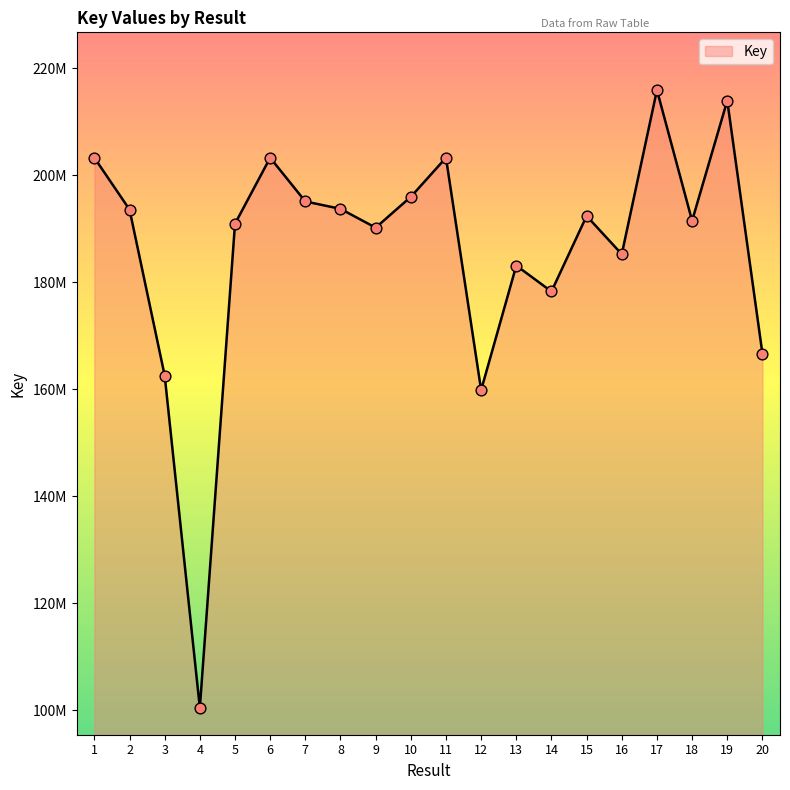

Between 2 and 13, which is larger?

2